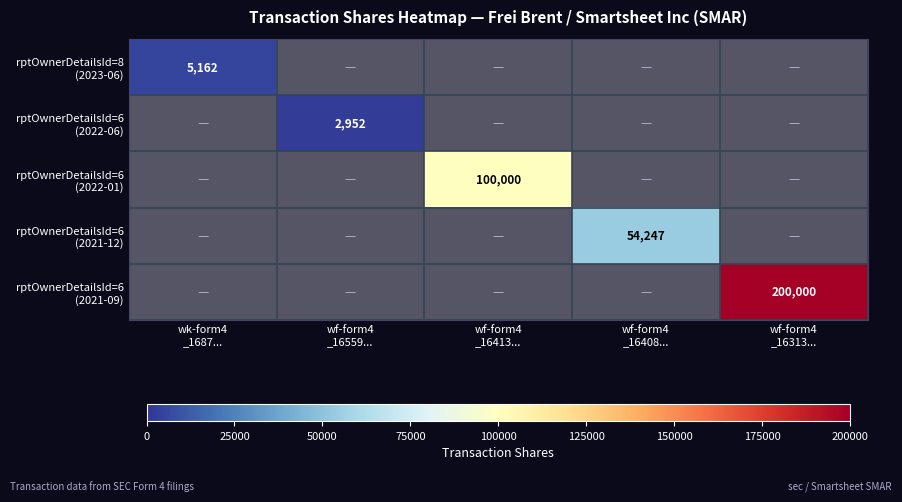

How many distinct data groups are displayed?

5